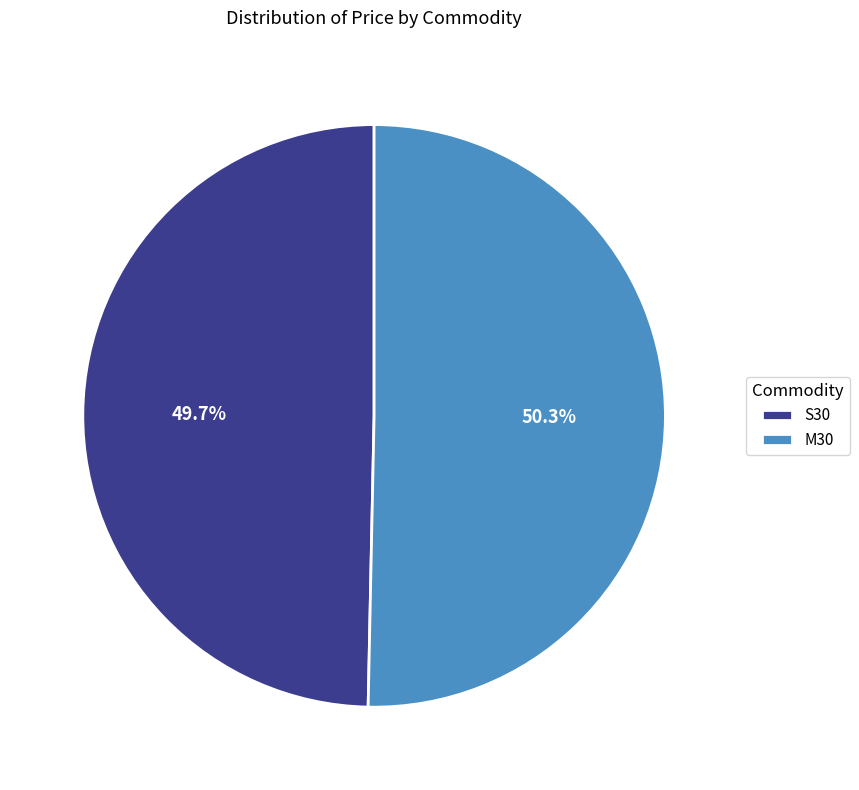

The S30 slice represents 50% of the pie. True or false?

True